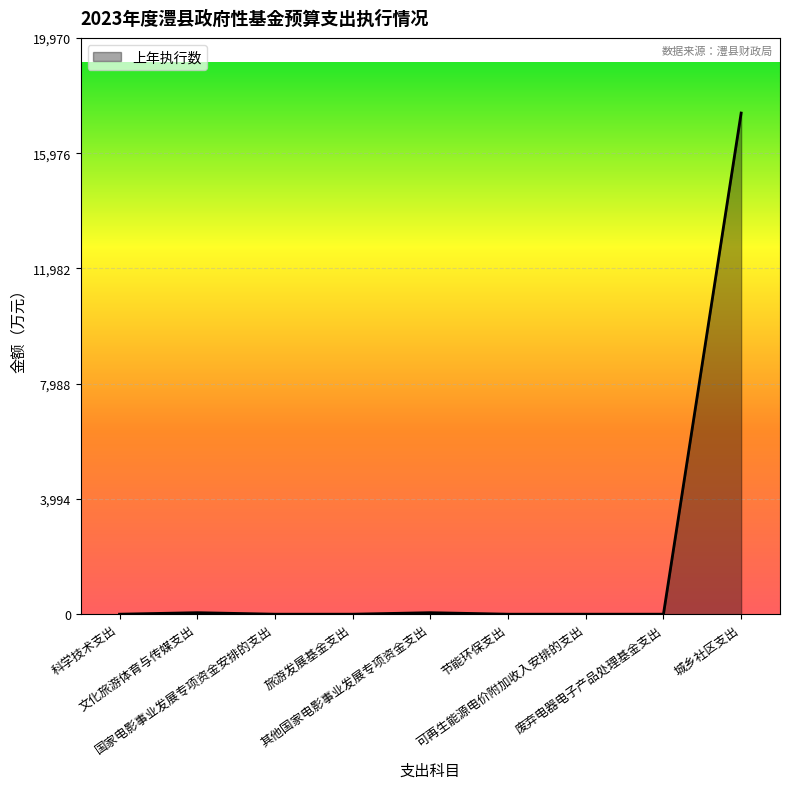

How many values exceed 0?

3